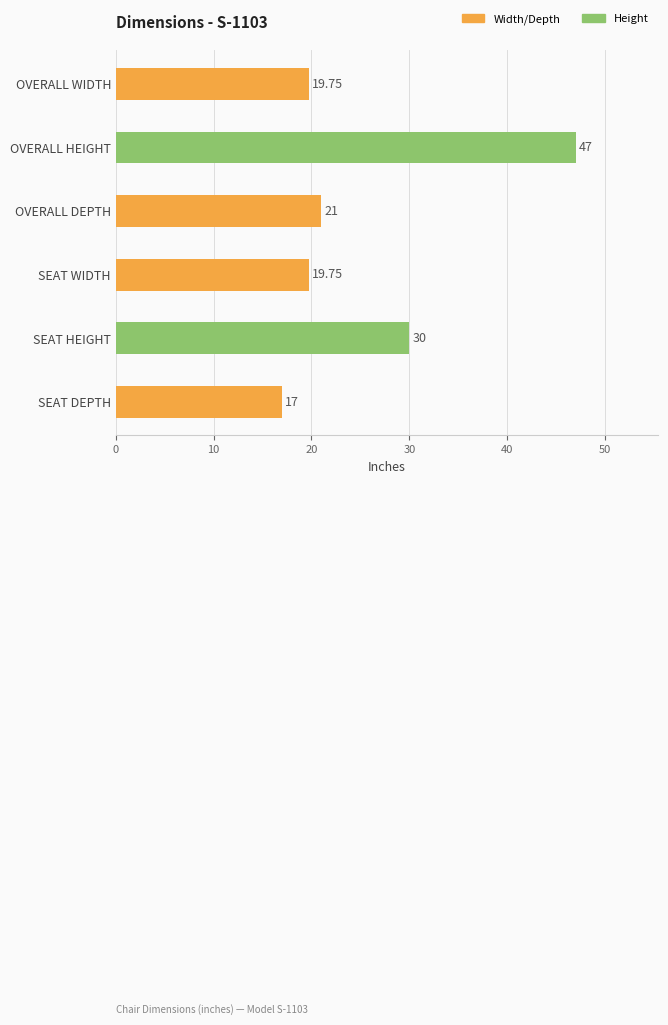

What is the average value?

25.8